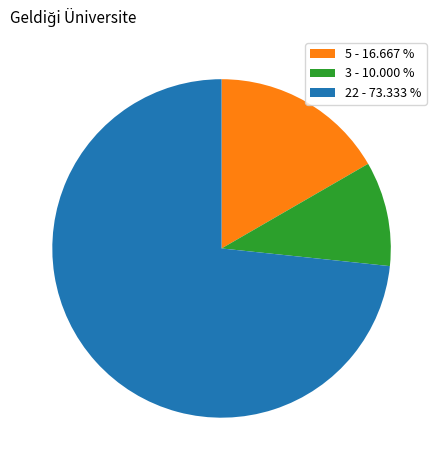

Which slice represents more than half of the pie?

22 - 73.333 %